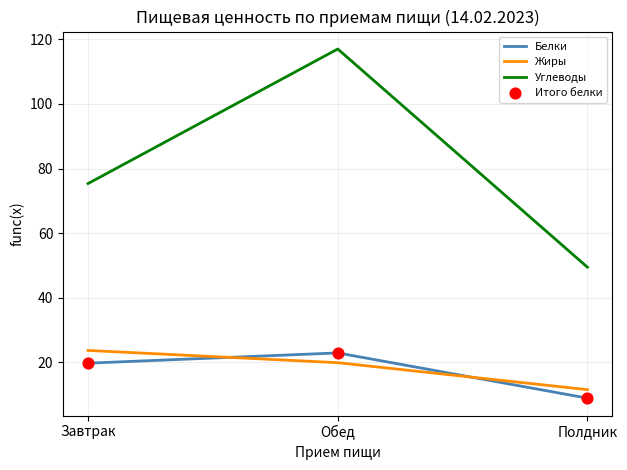

Between Завтрак and Полдник, which series saw the biggest shift?

Углеводы